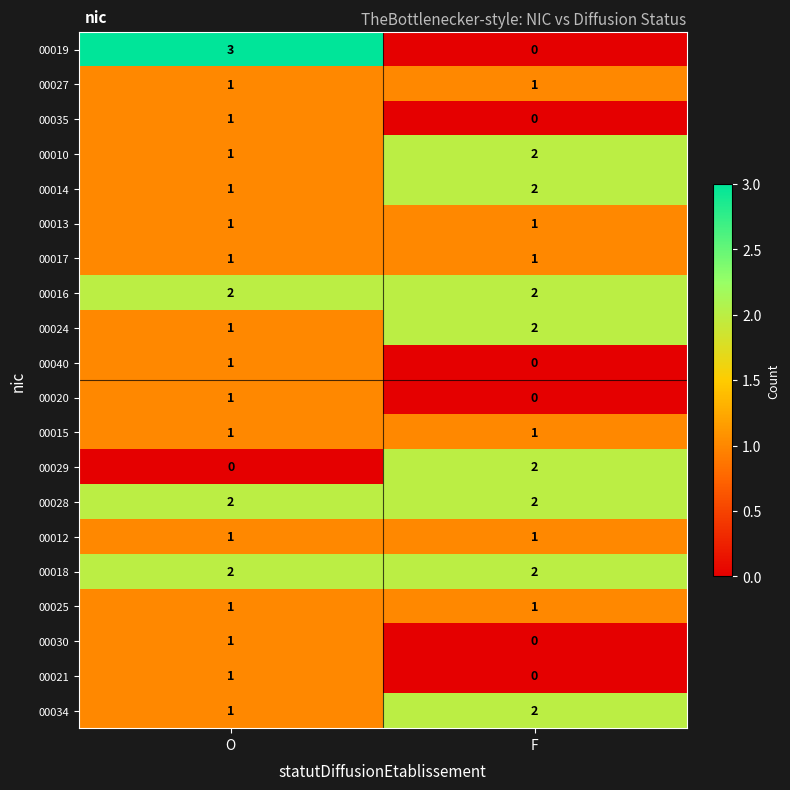

At which category is the sum across all series the highest?

O